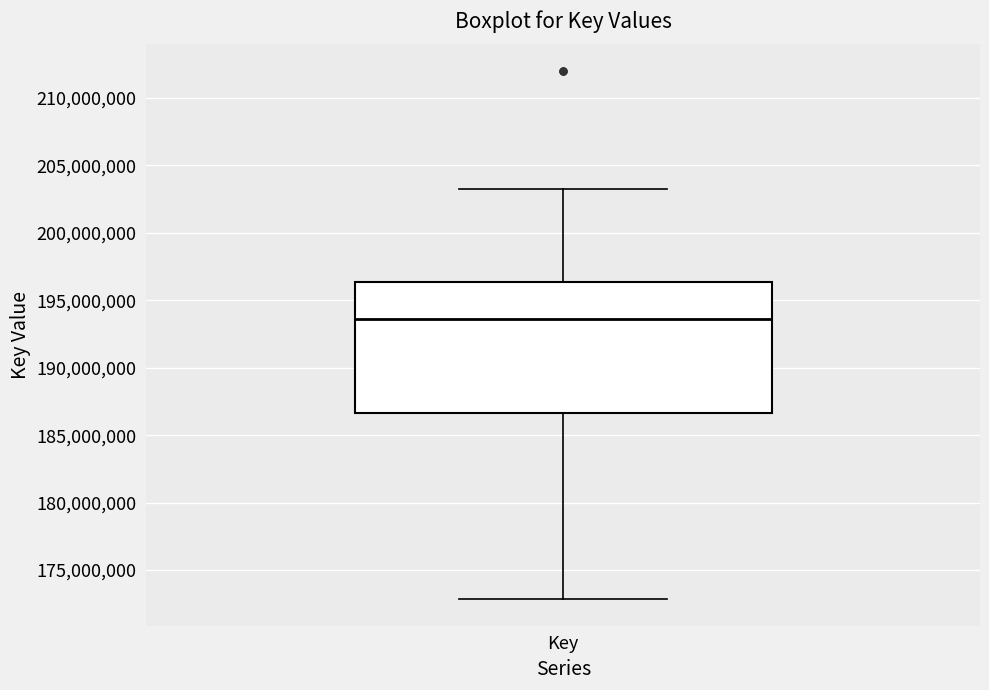

Transcribe this box plot: give where the median line is, the range the box spans, and where the two whiskers end, as read against the y-axis. The values are not printed on the chart, so give them approximately, as read against the axis.

median 193500000, box 186500000 to 196500000, whiskers 173000000 to 203000000